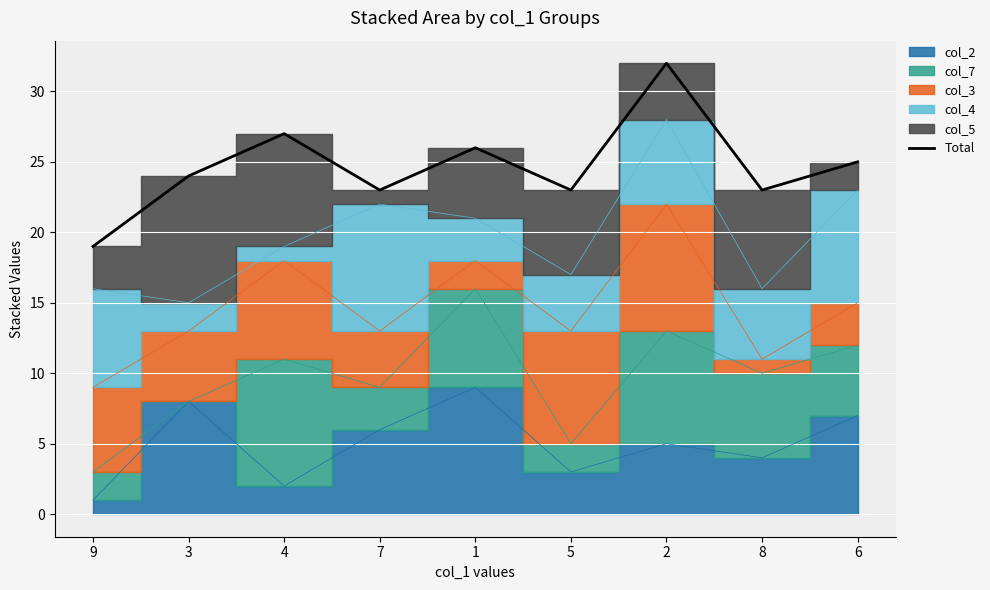

Reading left to right, list all the values displayed in this chart.

9=19	3=24	4=27	7=23	1=26	5=23	2=32	8=23	6=25